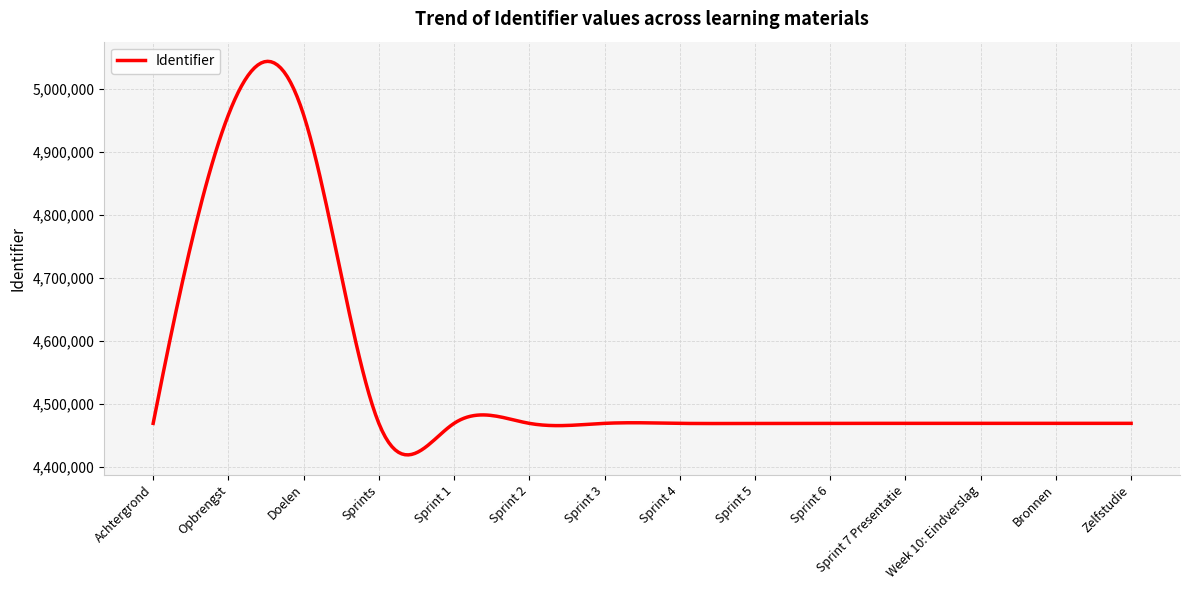

Reading right to left, list all the values displayed in this chart.

Zelfstudie=4469626	Bronnen=4469623	Week 10: Eindverslag=4469616	Sprint 7 Presentatie=4469618	Sprint 6=4469614	Sprint 5=4469612	Sprint 4=4469608	Sprint 3=4469606	Sprint 2=4469604	Sprint 1=4469600	Sprints=4469599	Doelen=4959281	Opbrengst=4959297	Achtergrond=4469591